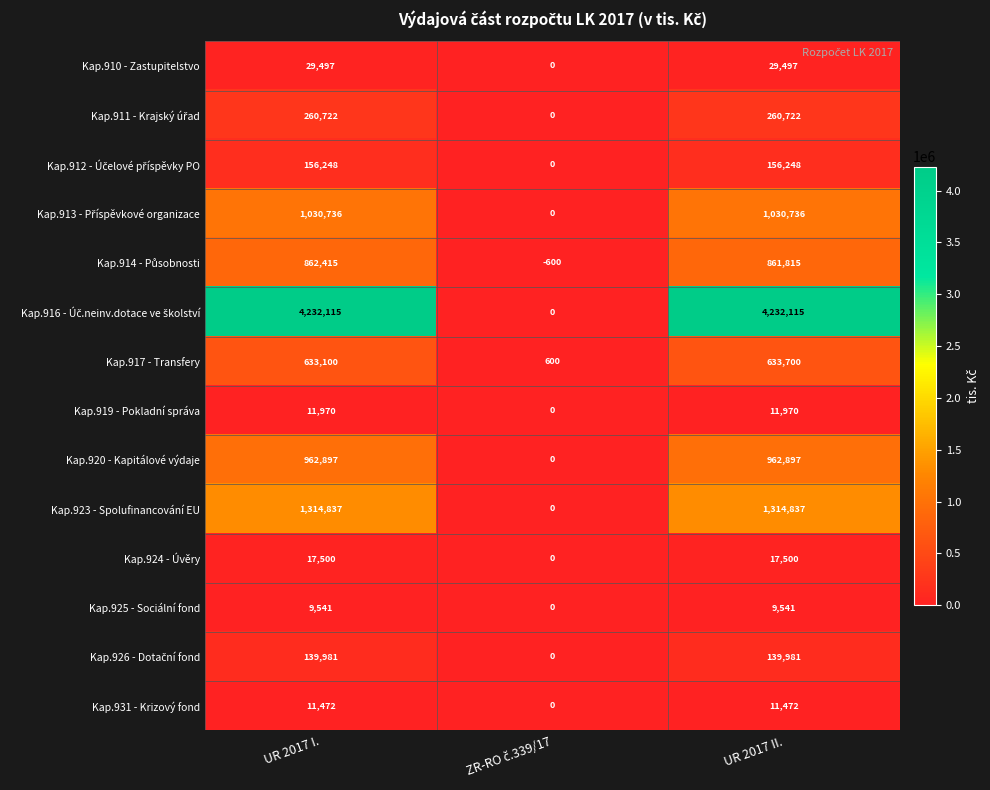

True or false: Kap.920 - Kapitálové výdaje has a value of 962897 at UR 2017 I..

True